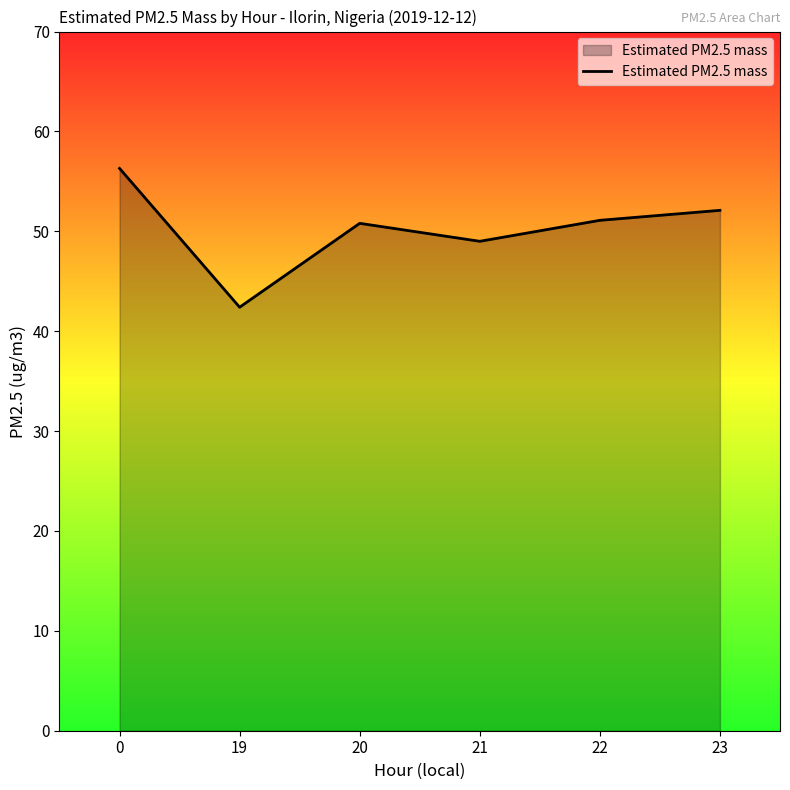

Is it true that the value at 20 is 50.8?

True